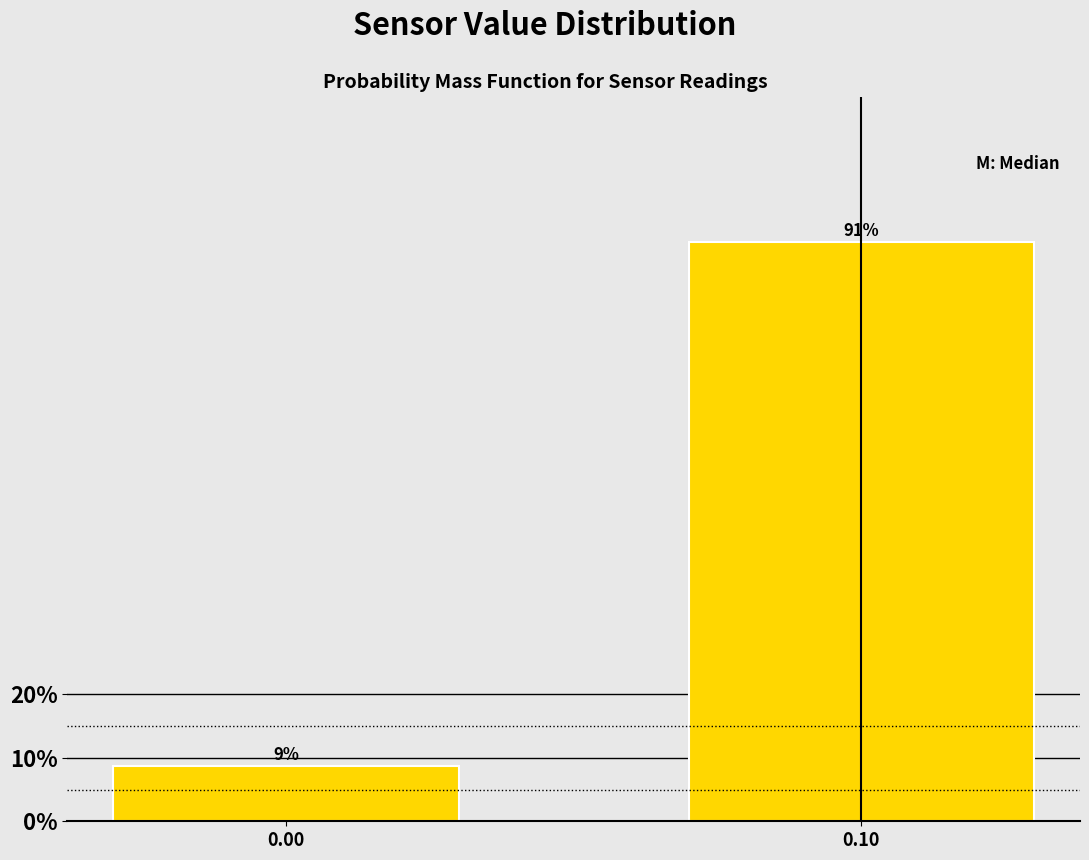

What is the average value?

50.0